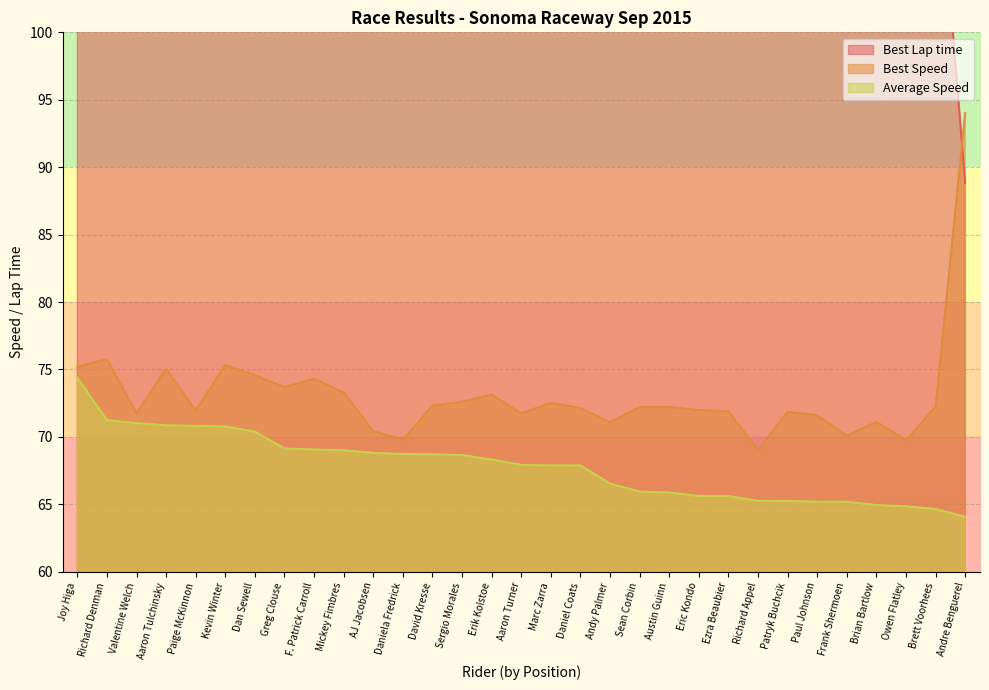

Which category has the lowest value in the Average Speed series?

Andre Benguerel